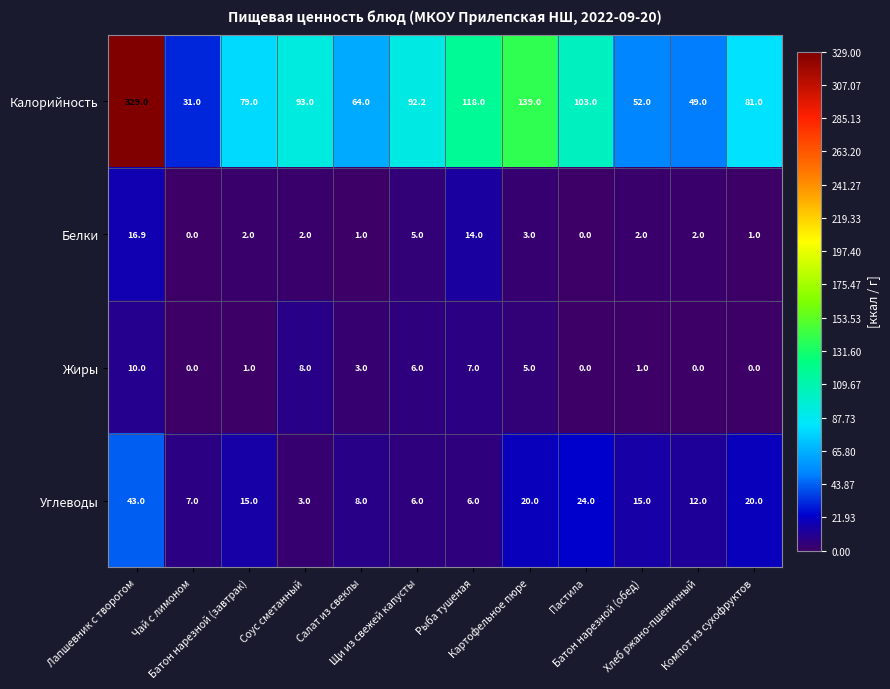

How many distinct data groups are displayed?

4